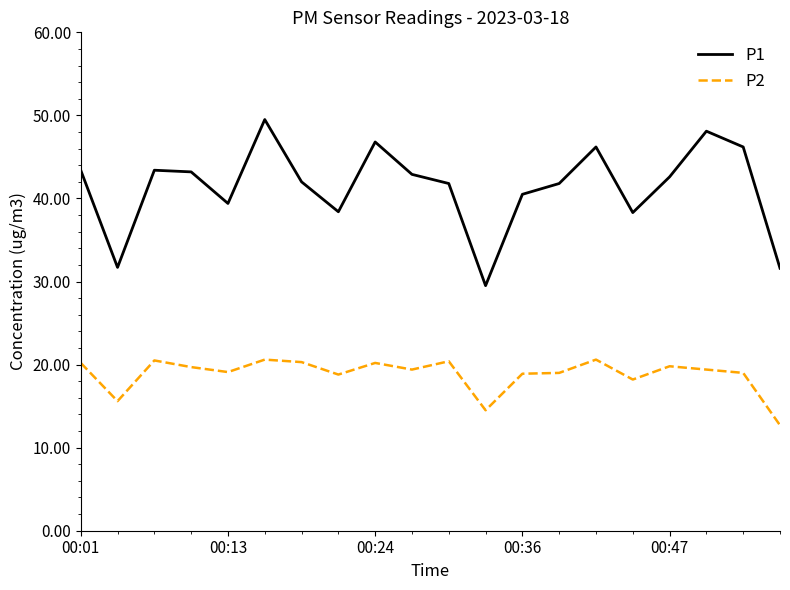

True or false: P1 and P2 cross at least once.

False